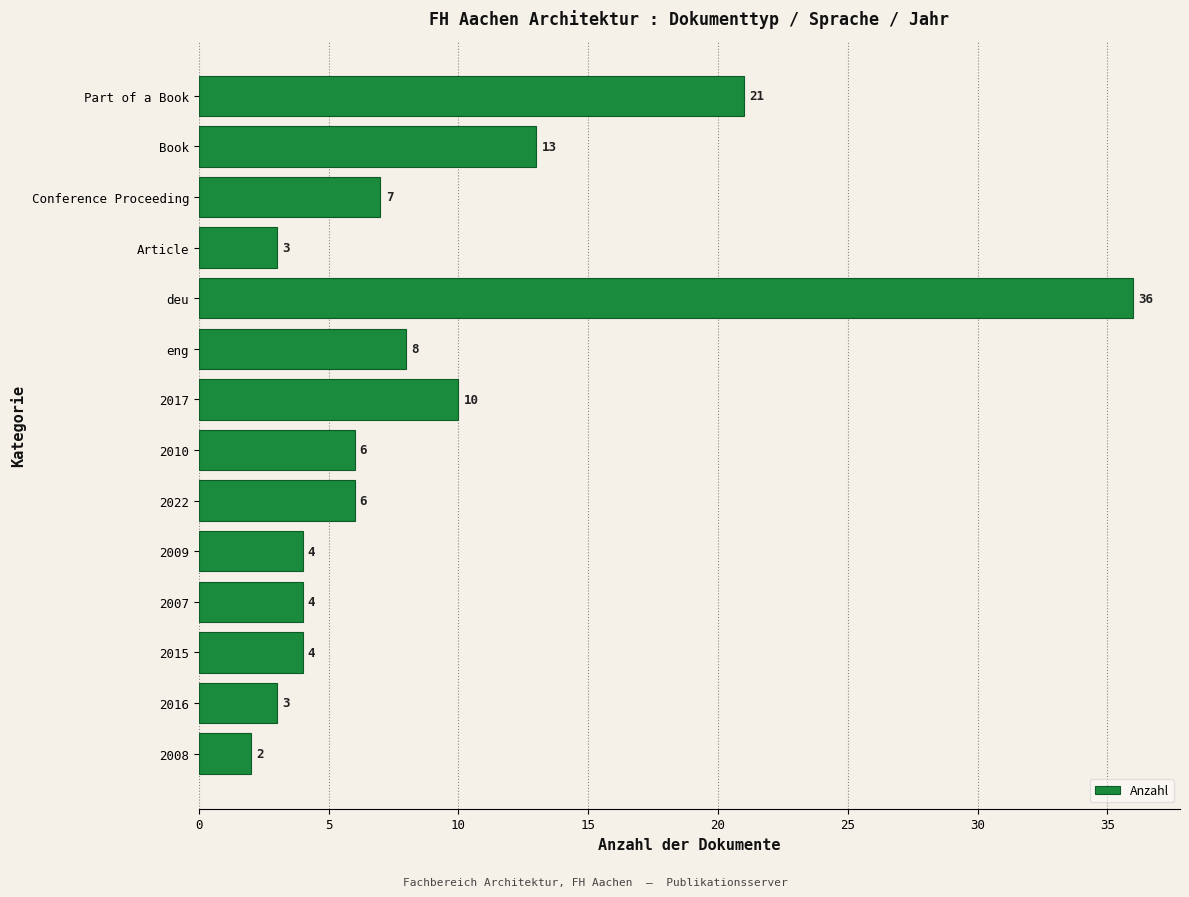

Which has a higher value, Part of a Book or 2007?

Part of a Book